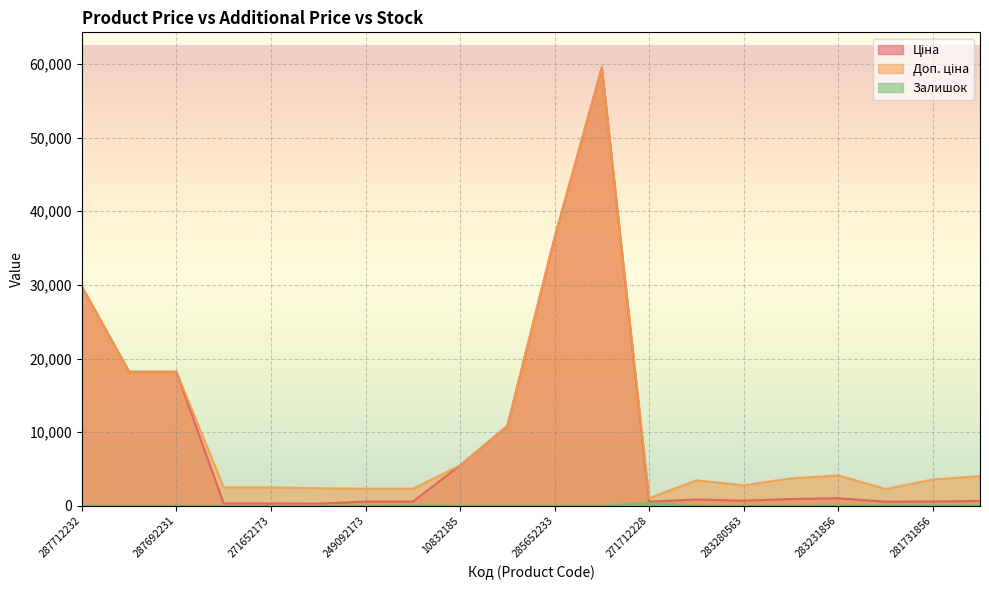

What is the difference between the maximum and minimum values in the Залишок series?

405.0